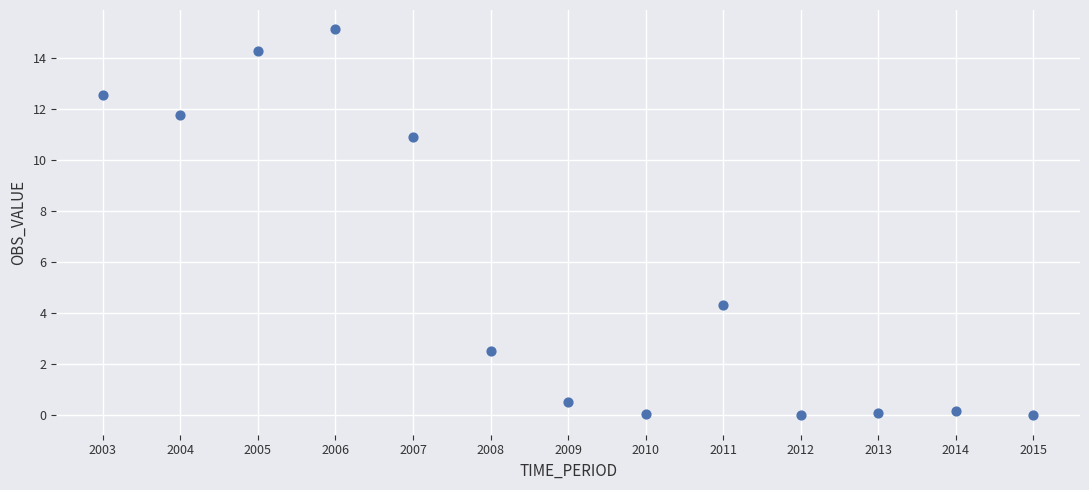

What Y value in the scatter plot is closest to 7?

4.3